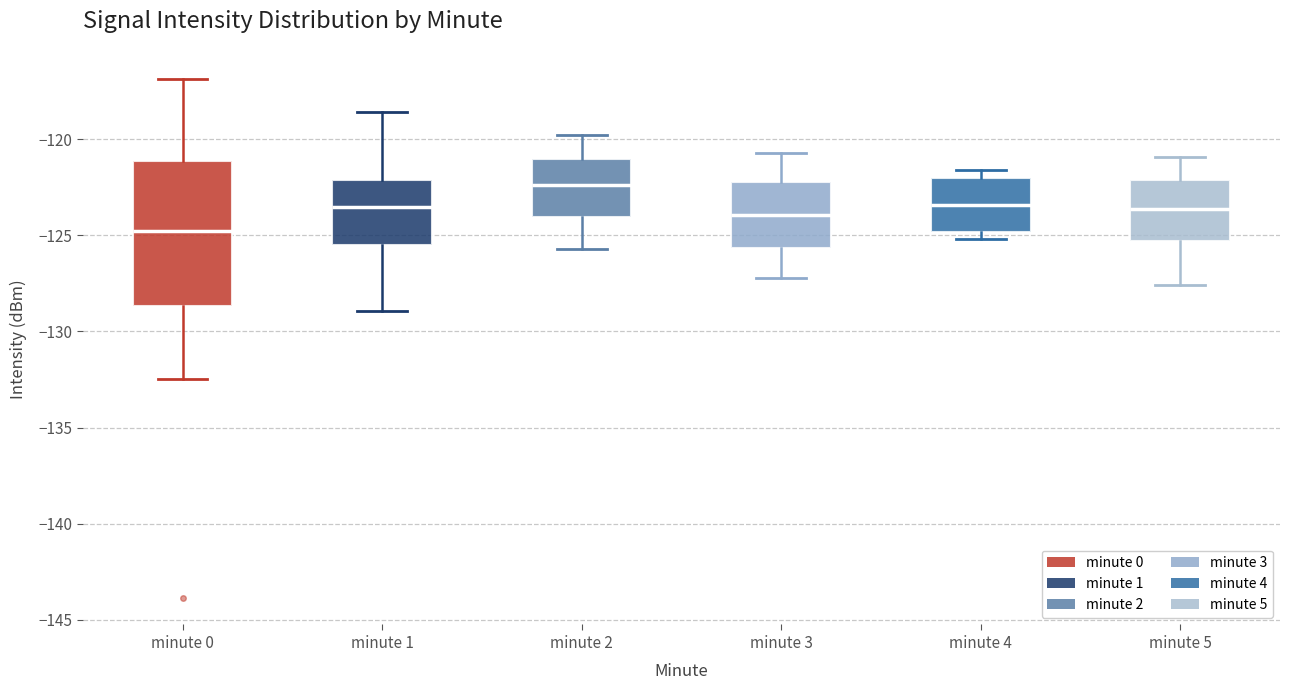

Which box has the highest median line?

minute 2